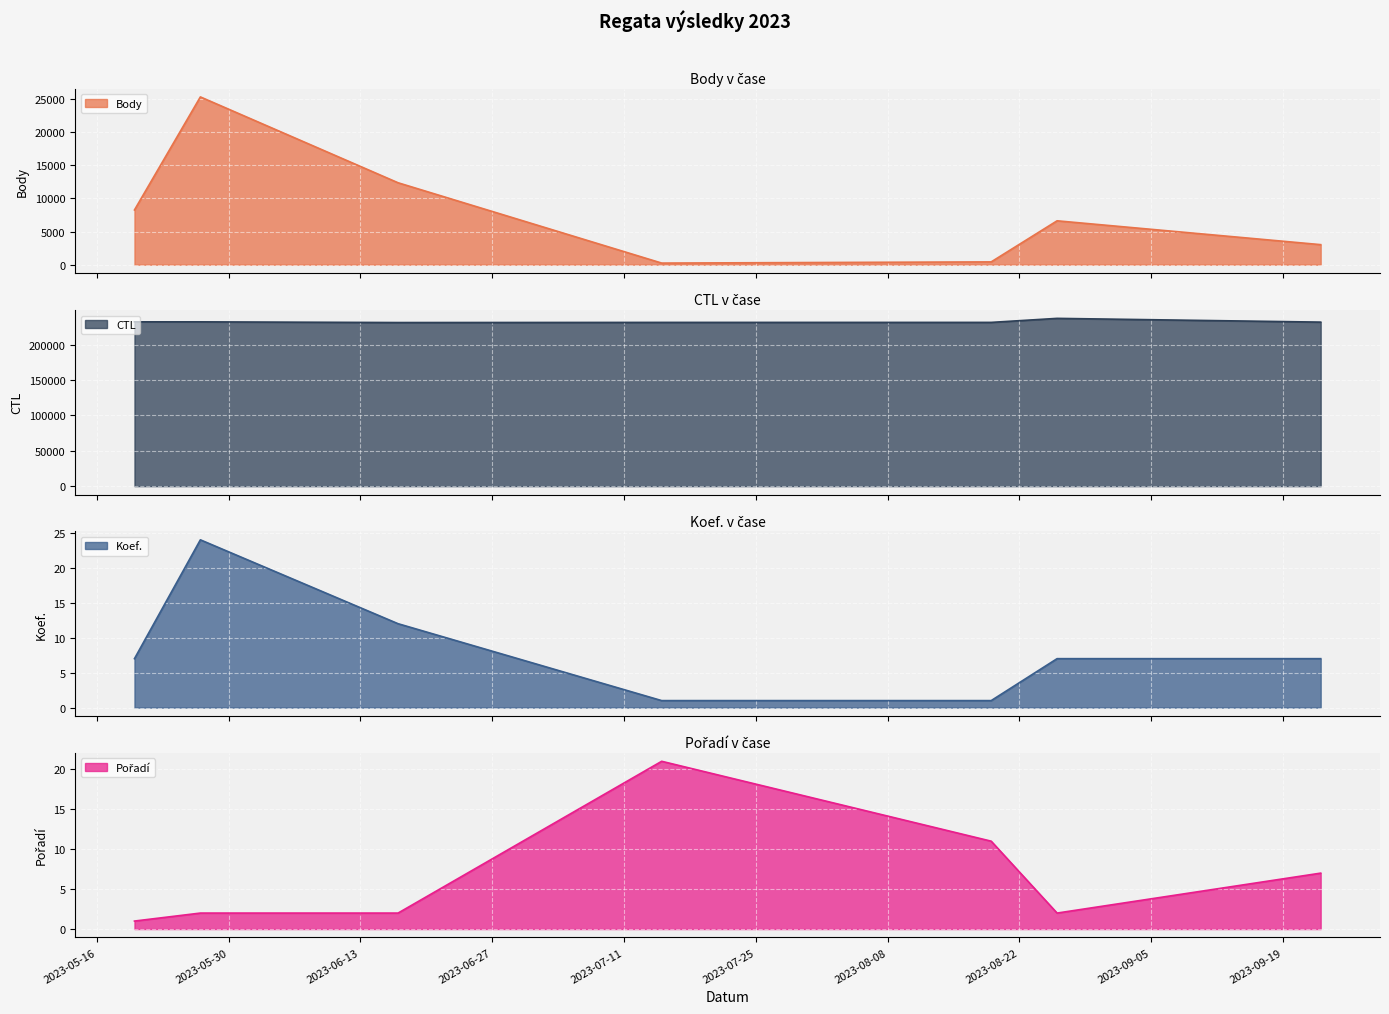

What is the difference between the maximum and minimum values in the CTL series?

5894